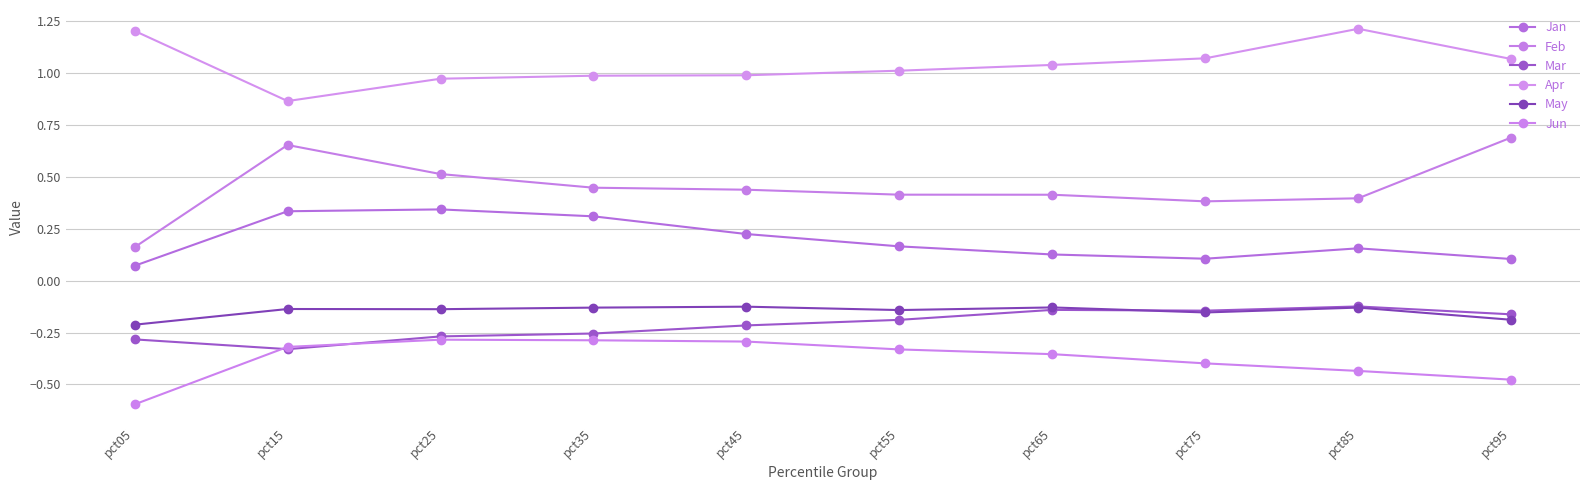

Where is May nearest to the value 0?

pct45